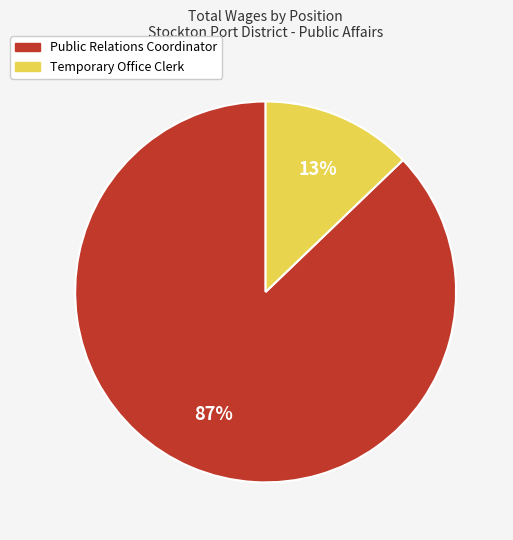

Combined, do Public Relations Coordinator and Temporary Office Clerk account for over 50%?

Yes